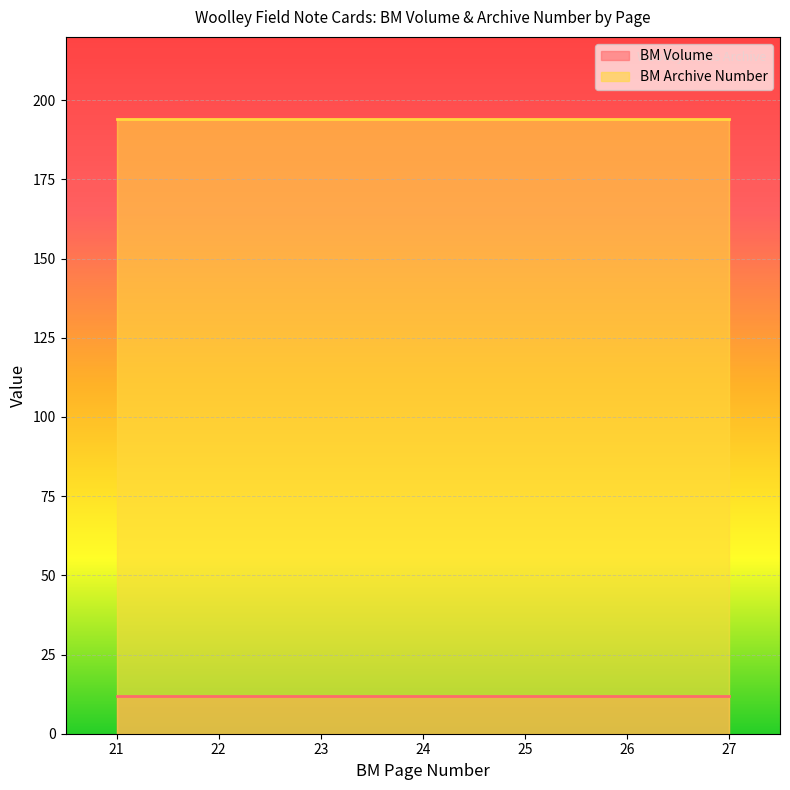

Reading right to left, transcribe all the data shown in this chart.

BM Volume: 27=12	26=12	25=12	24=12	23=12	22=12	21=12
BM Archive Number: 27=194	26=194	25=194	24=194	23=194	22=194	21=194